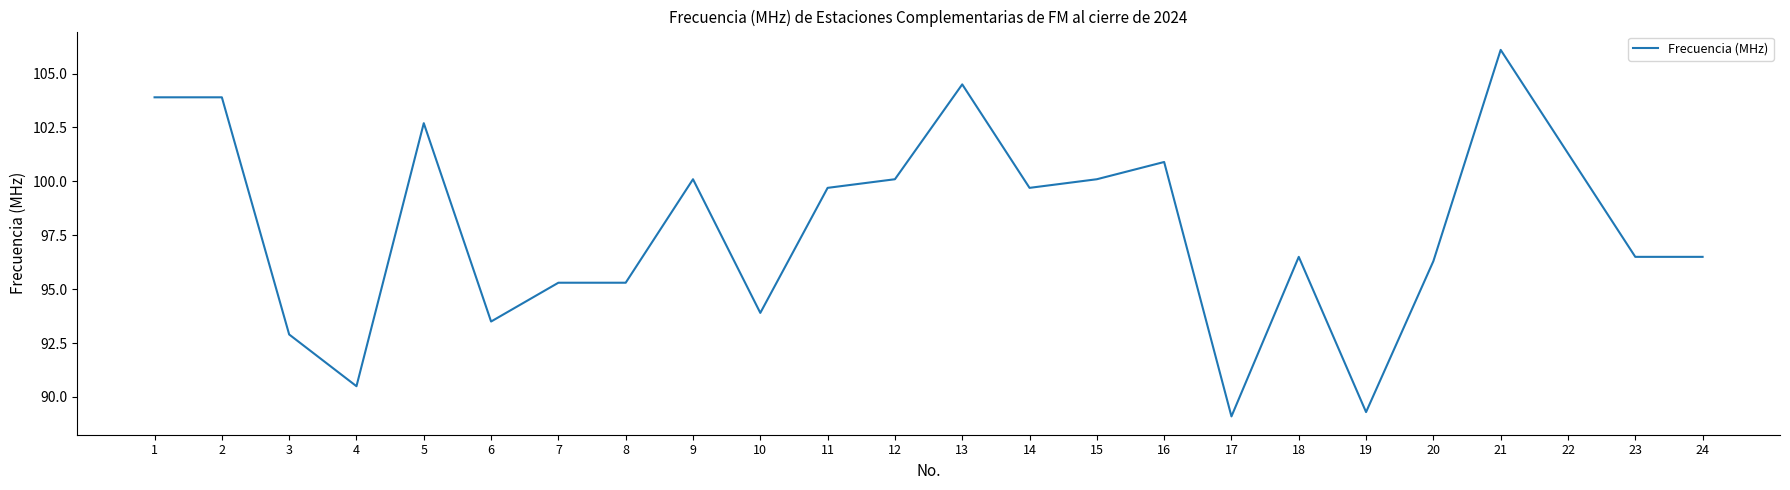

Reading left to right, list all the values displayed in this chart.

1=103.9	2=103.9	3=92.9	4=90.5	5=102.7	6=93.5	7=95.3	8=95.3	9=100.1	10=93.9	11=99.7	12=100.1	13=104.5	14=99.7	15=100.1	16=100.9	17=89.1	18=96.5	19=89.3	20=96.3	21=106.1	22=101.3	23=96.5	24=96.5